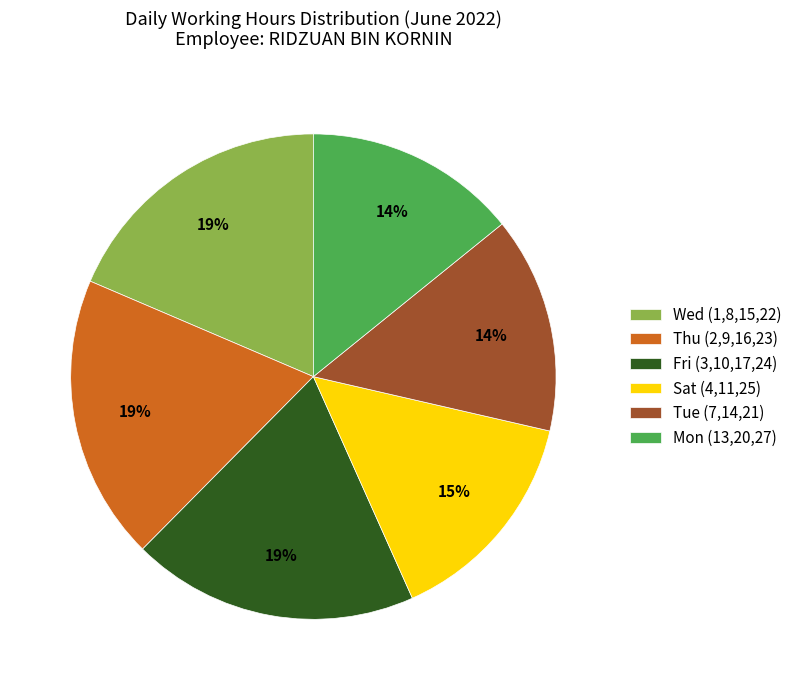

Is there a majority slice in this chart?

No